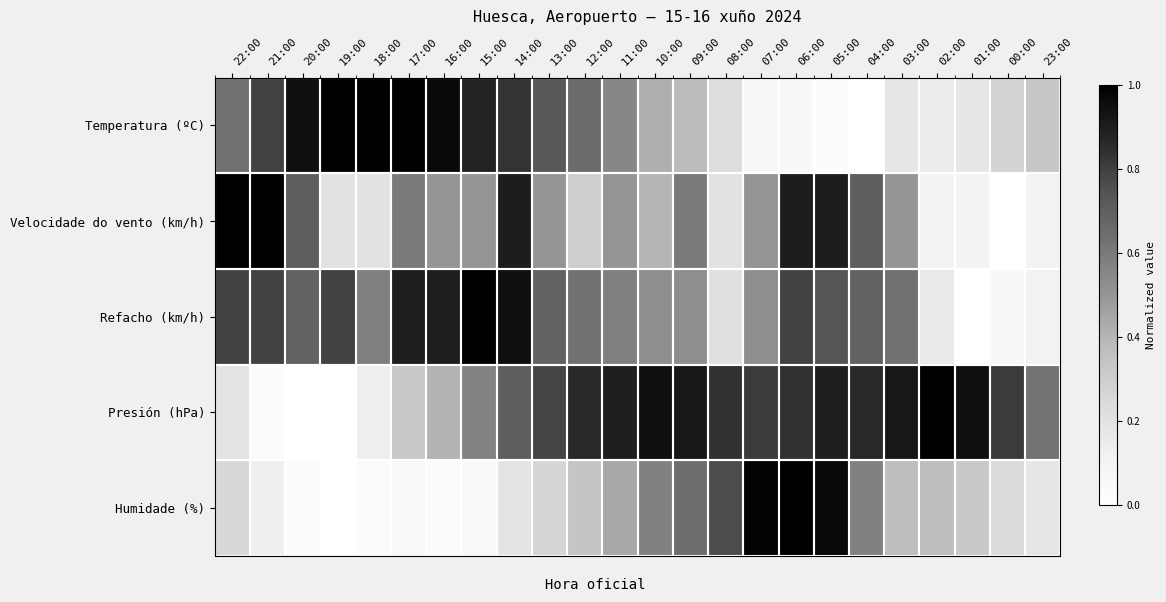

Between 22:00 and 11:00, which series saw the biggest shift?

Presión (hPa)